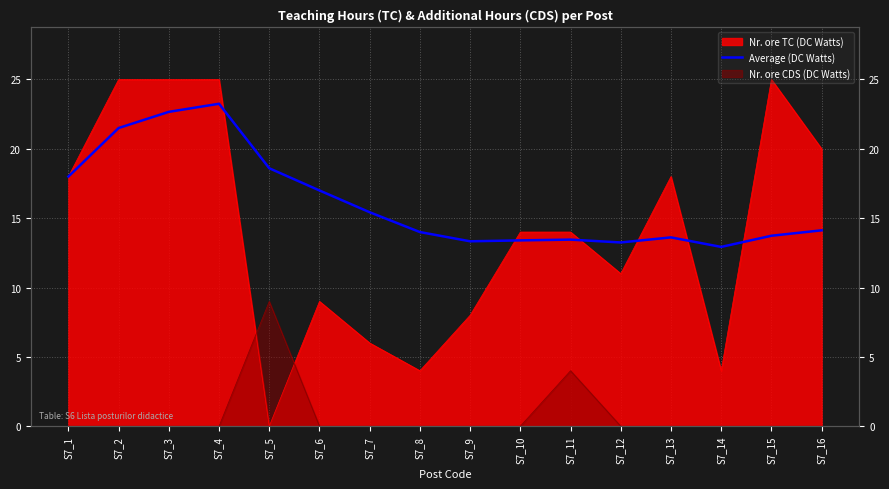

How many data points are less than 14?

7